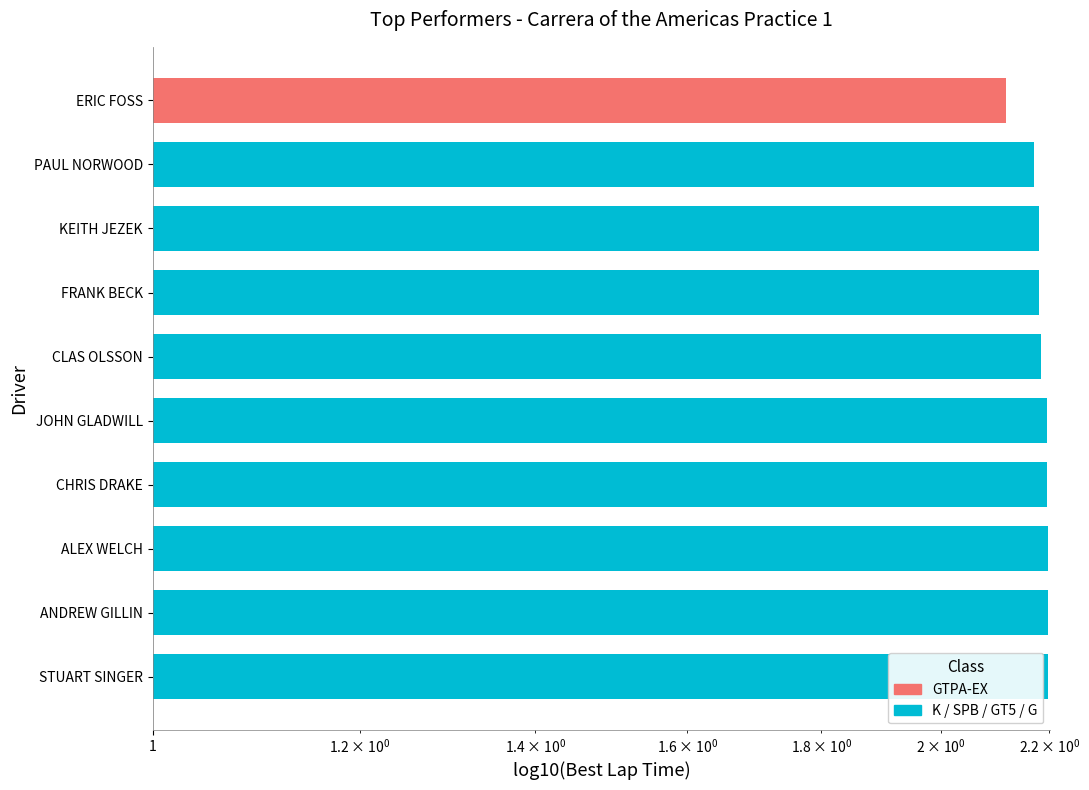

What is the smallest value displayed?

2.1